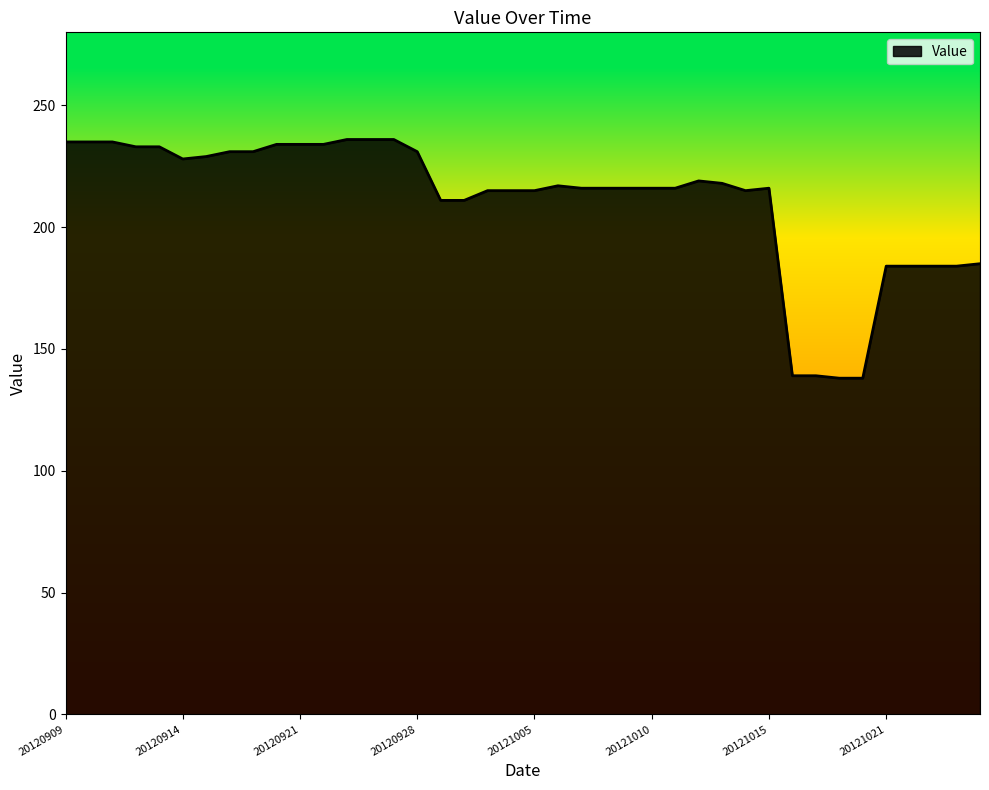

What is the smallest value displayed?

138